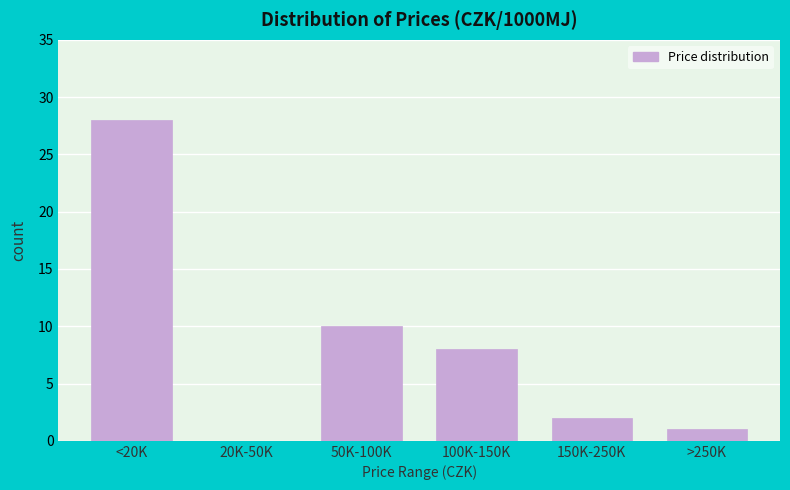

Reading left to right, transcribe all the data shown in this chart.

<20K=28	20K-50K=0	50K-100K=10	100K-150K=8	150K-250K=2	>250K=1